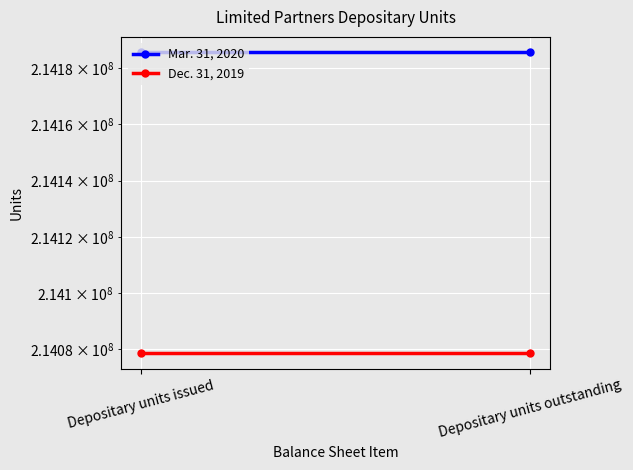

What is the label of the 2nd point from the right?

Depositary units issued